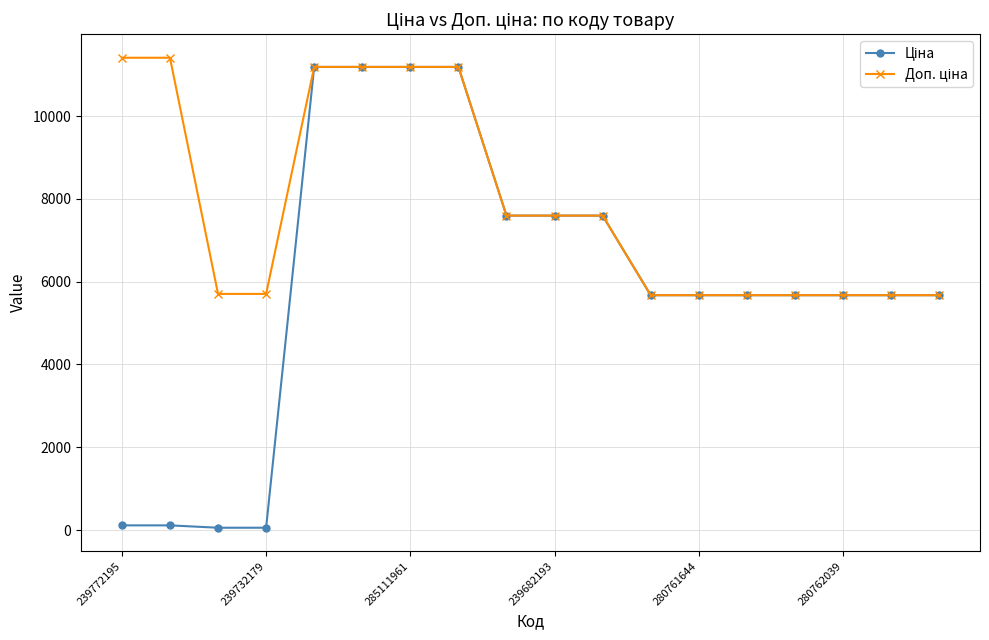

What is the maximum value shown in the chart?

11410.0